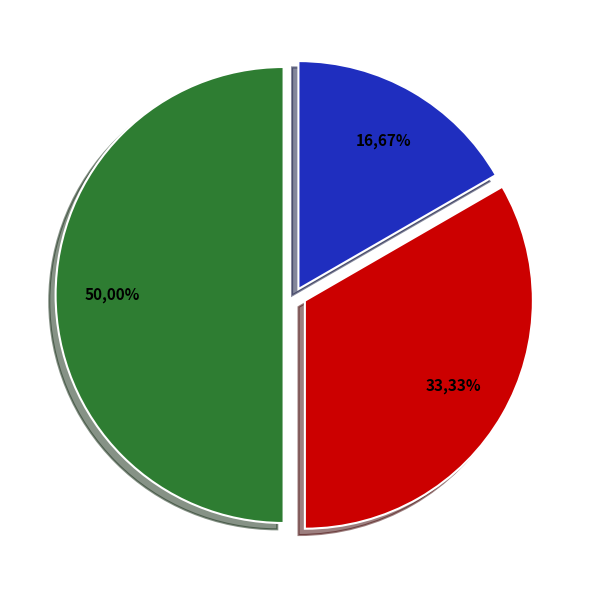

True or false: Основне місце роботи accounts for 17% of the total.

True